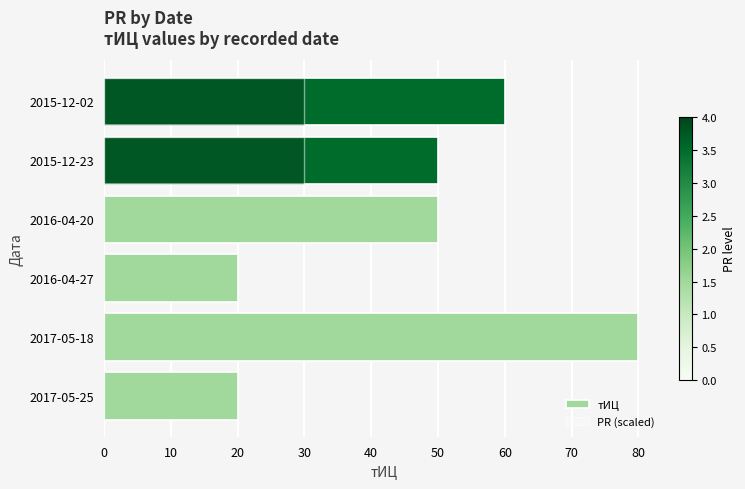

The chart shows a value of 60 at 2015-12-02. True or false?

True